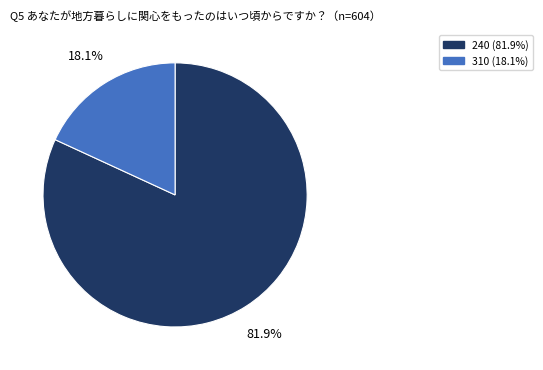

Which slice is the largest?

240